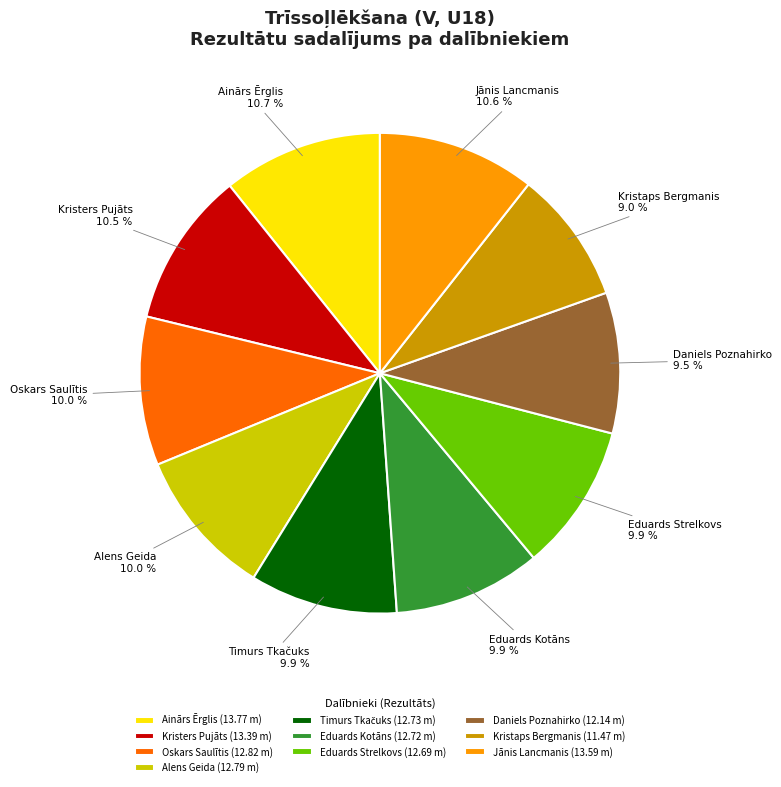

Approximately how many times larger is the value at Alens Geida compared to Kristaps Bergmanis?

1.1